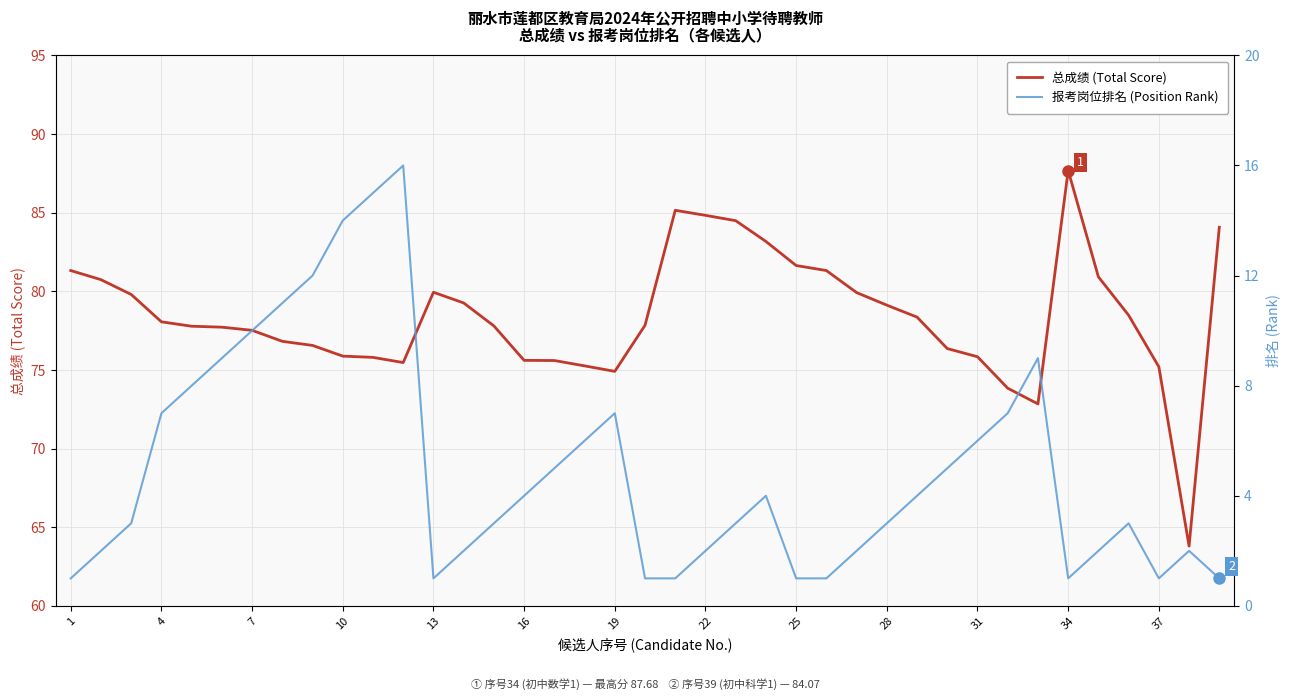

What is the minimum value for 总成绩 (Total Score)?

63.8